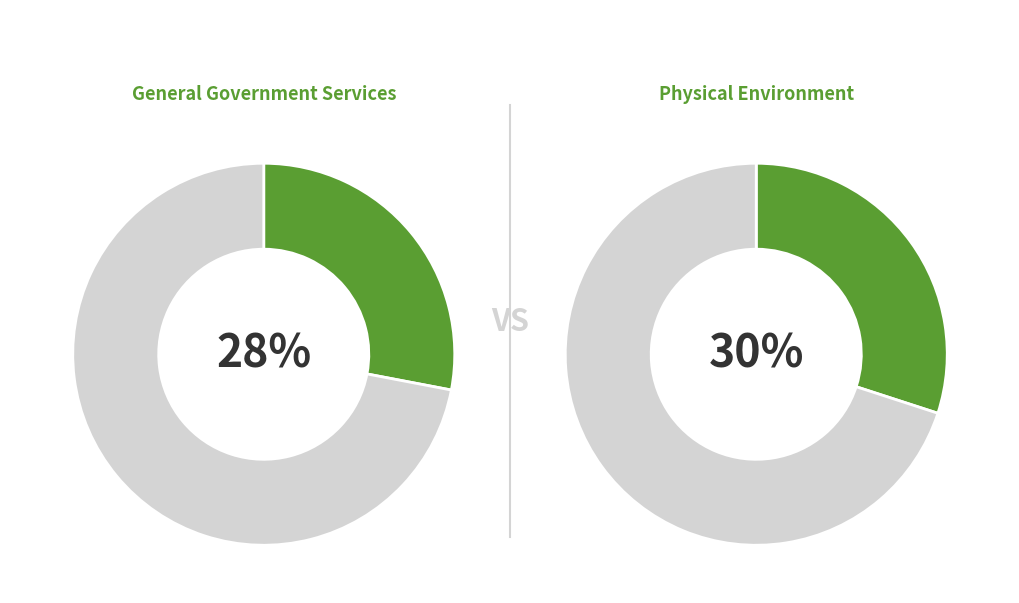

True or false: Economic Environment accounts for 8% of the total.

False